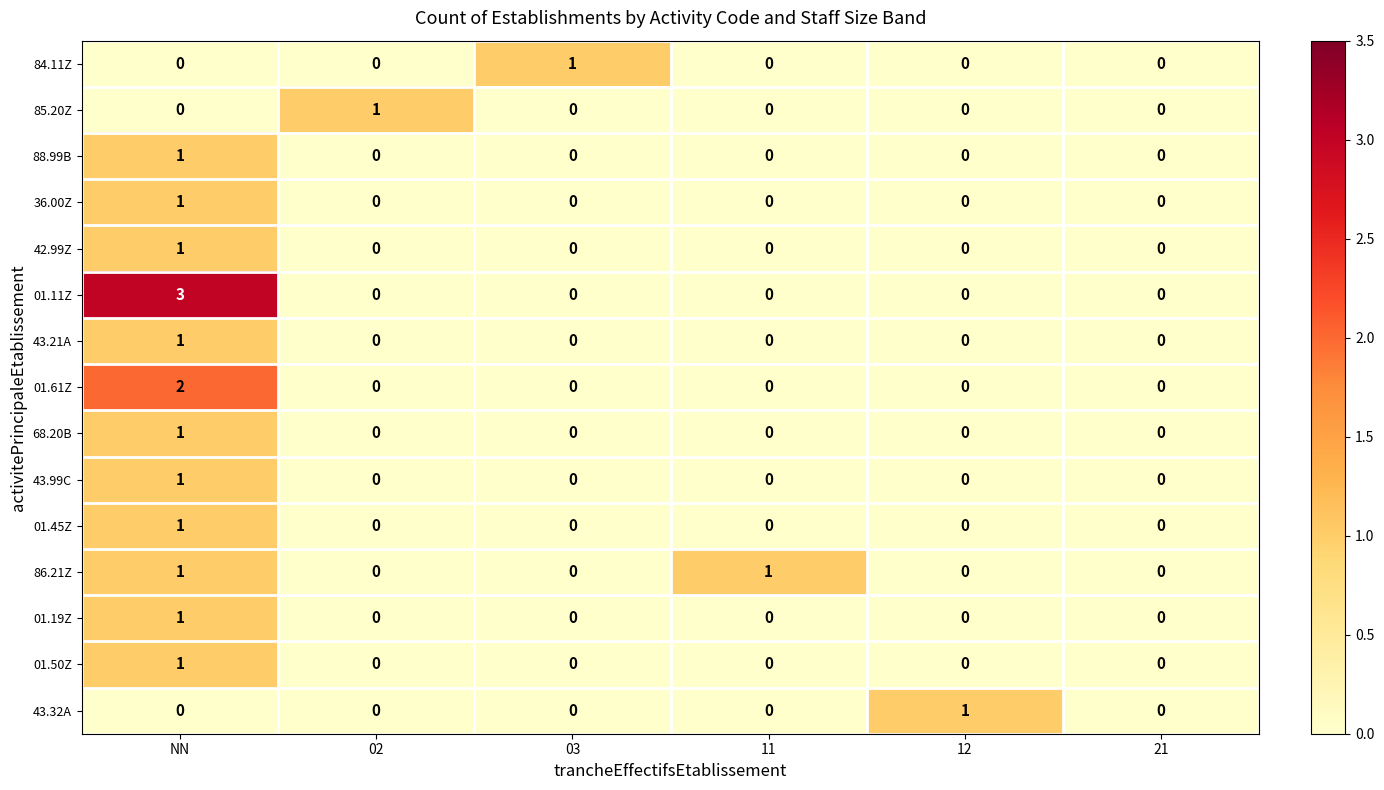

Which series has the largest total across all categories?

01.11Z